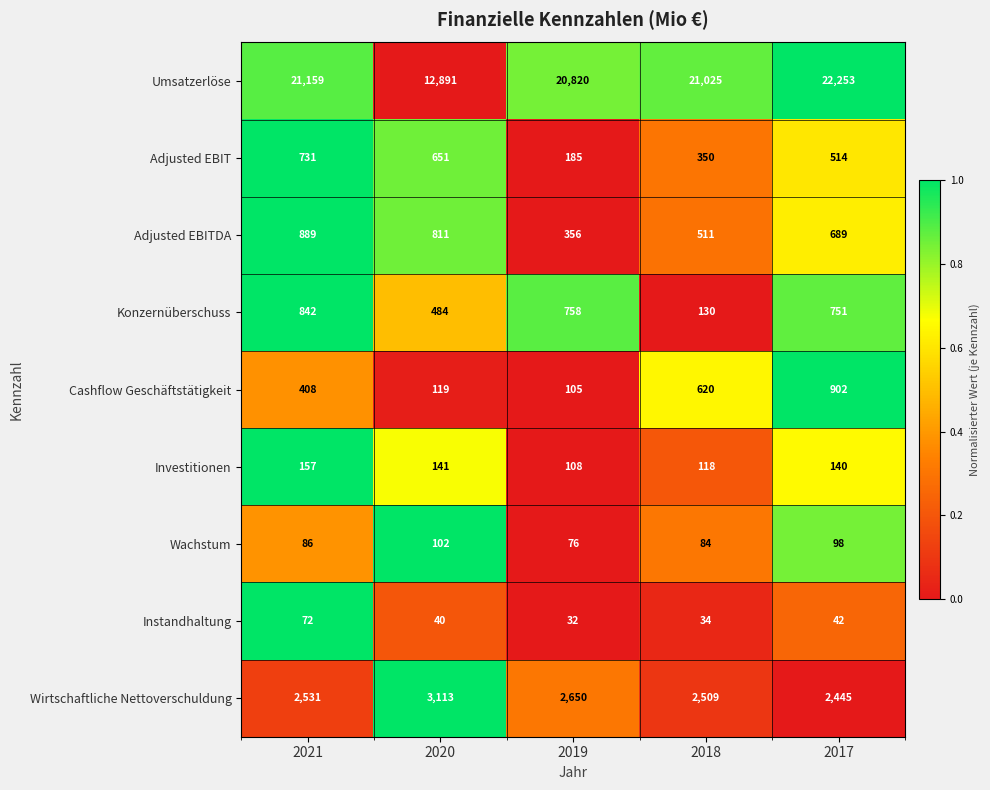

Which series has the widest spread of values?

Umsatzerlöse